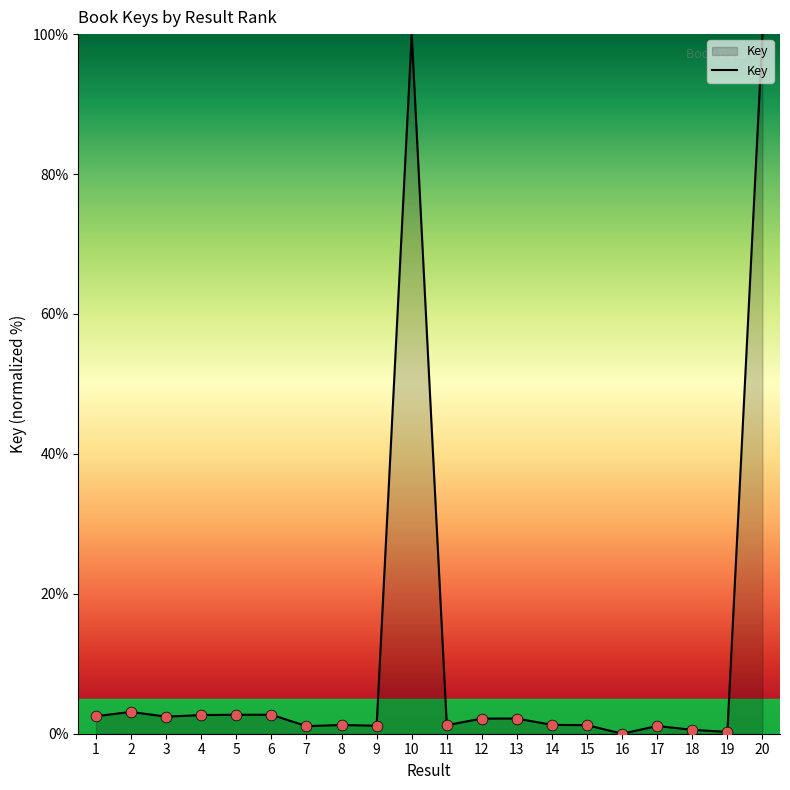

What is the ratio of the value at 10 to the value at 6?

36.9